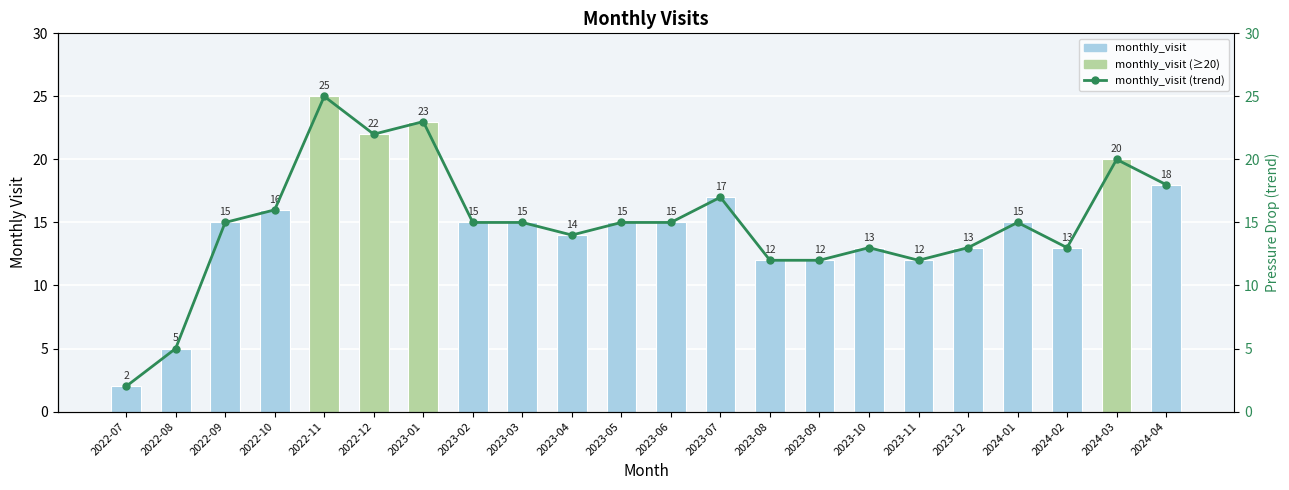

The monthly_visit (trend) series shows 5 at 2022-08. True or false?

True